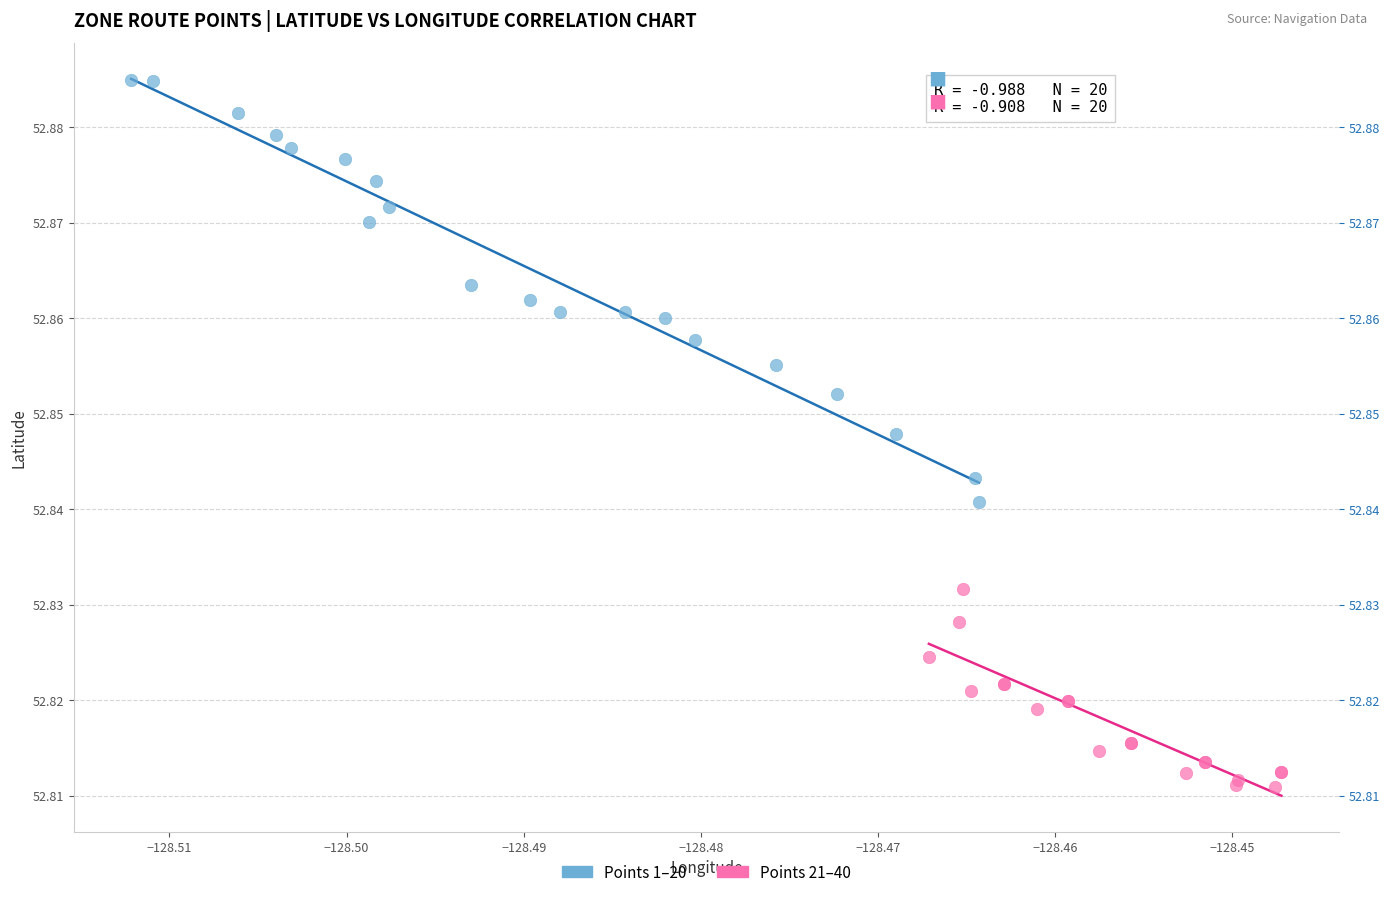

Which series has the largest Y range (max minus min)?

Points 1–20